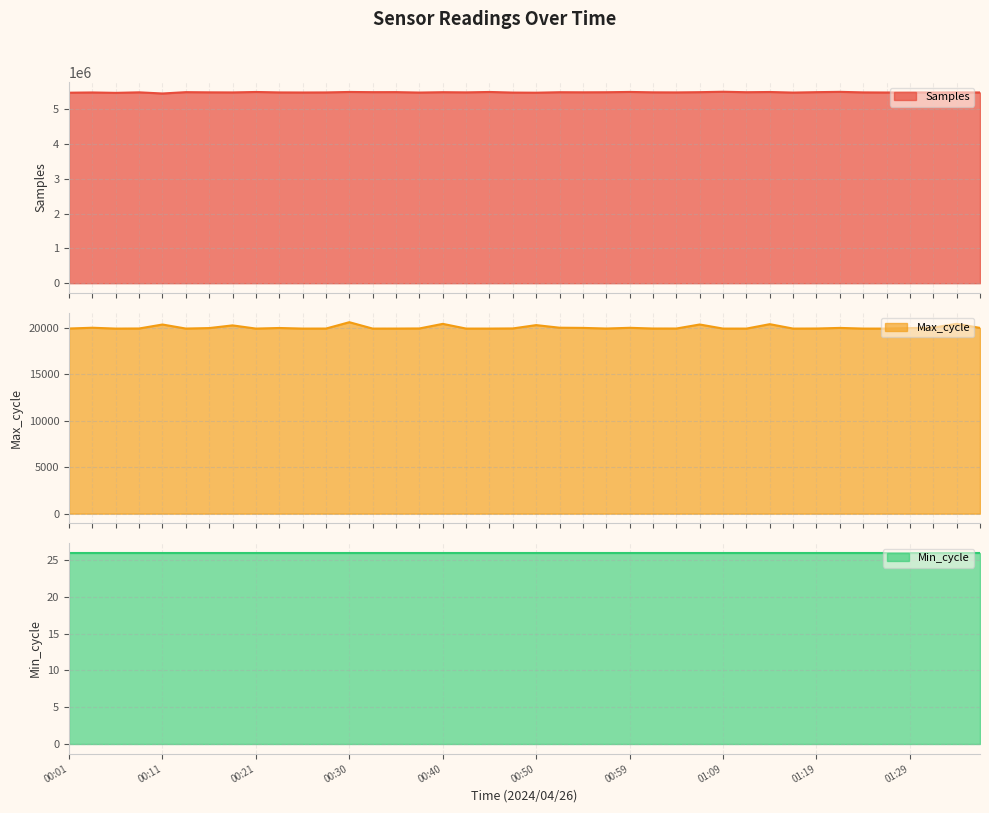

What is the difference between the maximum and second lowest values in the Samples series?

32032